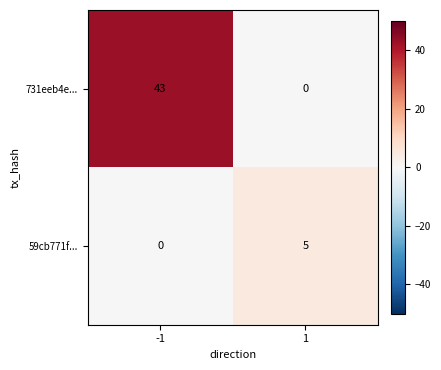

Which series changed the most between -1 and 1?

731eeb4e...